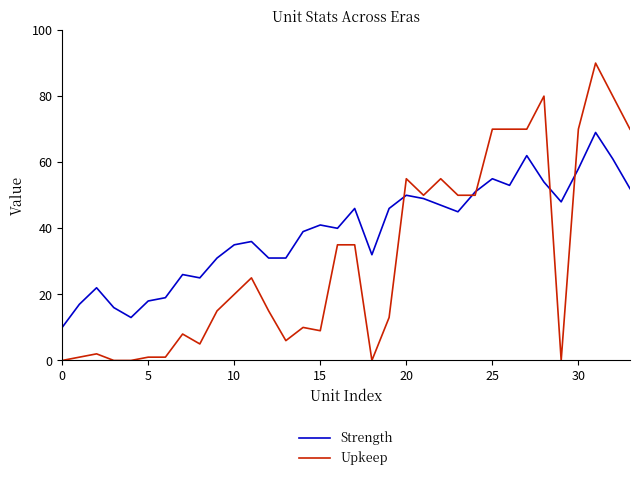

What is the sum of all Strength values?

1328